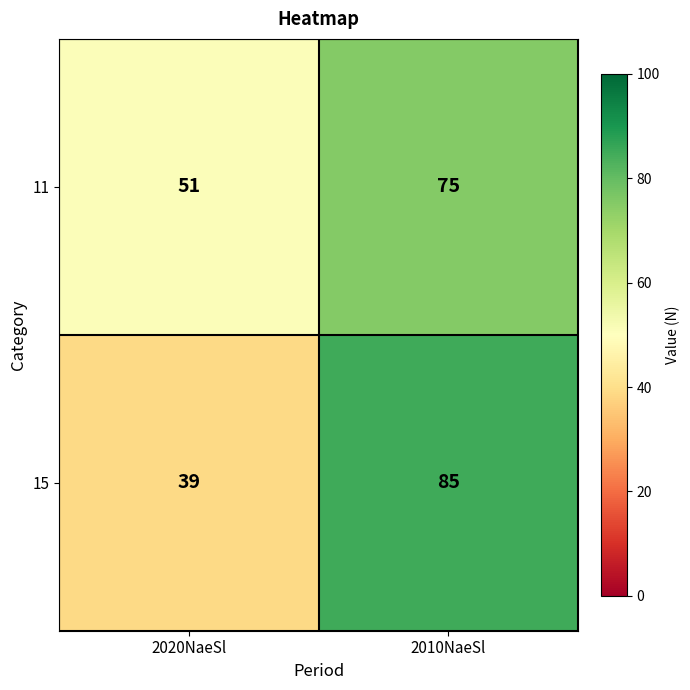

Rank the categories by 15 value from highest to lowest.

2010NaeSl, 2020NaeSl